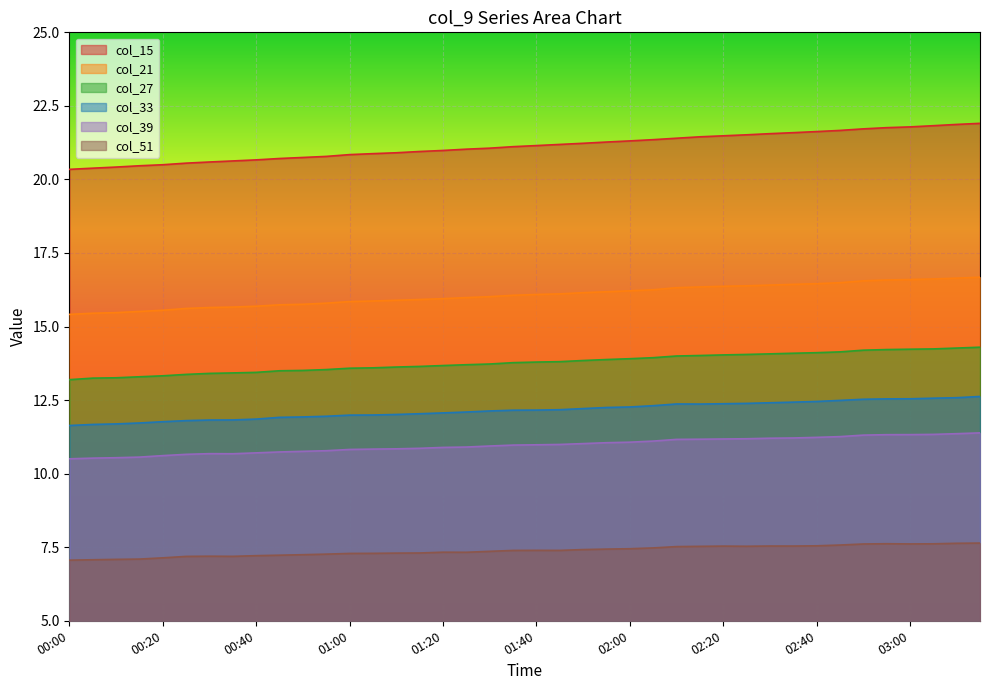

Reading right to left, transcribe all the data shown in this chart.

col_15: 21.9	21.9	21.8	21.8	21.8	21.7	21.7	21.6	21.6	21.6	21.5	21.5	21.4	21.4	21.4	21.3	21.3	21.2	21.2	21.2	21.1	21.1	21.0	21.0	20.9	20.9	20.9	20.8	20.8	20.7	20.7	20.7	20.6	20.6	20.6	20.5	20.5	20.4	20.4	20.3
col_21: 16.7	16.6	16.6	16.6	16.6	16.6	16.5	16.5	16.4	16.4	16.4	16.4	16.3	16.3	16.3	16.2	16.2	16.2	16.1	16.1	16.1	16.0	16.0	15.9	15.9	15.9	15.9	15.8	15.8	15.8	15.7	15.7	15.7	15.6	15.6	15.6	15.5	15.5	15.5	15.4
col_27: 14.3	14.3	14.2	14.2	14.2	14.2	14.1	14.1	14.1	14.1	14.1	14.0	14.0	14.0	13.9	13.9	13.9	13.8	13.8	13.8	13.8	13.7	13.7	13.7	13.6	13.6	13.6	13.6	13.5	13.5	13.5	13.4	13.4	13.4	13.4	13.3	13.3	13.3	13.2	13.2
col_33: 12.6	12.6	12.6	12.5	12.5	12.5	12.5	12.5	12.4	12.4	12.4	12.4	12.4	12.4	12.3	12.3	12.2	12.2	12.2	12.2	12.2	12.1	12.1	12.1	12.0	12.0	12.0	12.0	12.0	11.9	11.9	11.9	11.8	11.8	11.8	11.8	11.7	11.7	11.7	11.6
col_39: 11.4	11.4	11.3	11.3	11.3	11.3	11.3	11.2	11.2	11.2	11.2	11.2	11.2	11.2	11.1	11.1	11.1	11.0	11.0	11.0	11.0	10.9	10.9	10.9	10.9	10.8	10.8	10.8	10.8	10.8	10.7	10.7	10.7	10.7	10.7	10.6	10.6	10.5	10.5	10.5
col_51: 7.6	7.6	7.6	7.6	7.6	7.6	7.6	7.5	7.5	7.5	7.5	7.5	7.5	7.5	7.5	7.4	7.4	7.4	7.4	7.4	7.4	7.4	7.3	7.3	7.3	7.3	7.3	7.3	7.3	7.2	7.2	7.2	7.2	7.2	7.2	7.1	7.1	7.1	7.1	7.1